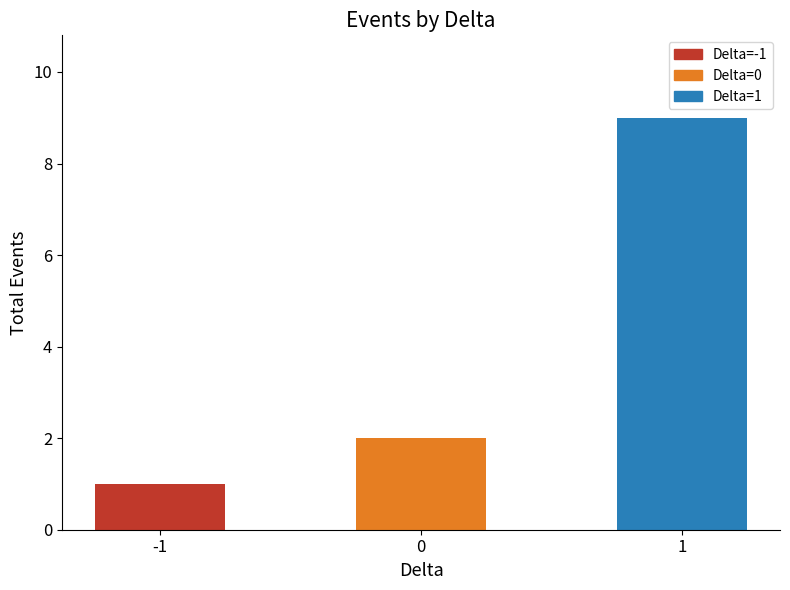

The chart shows a value of 5 at 1. True or false?

False